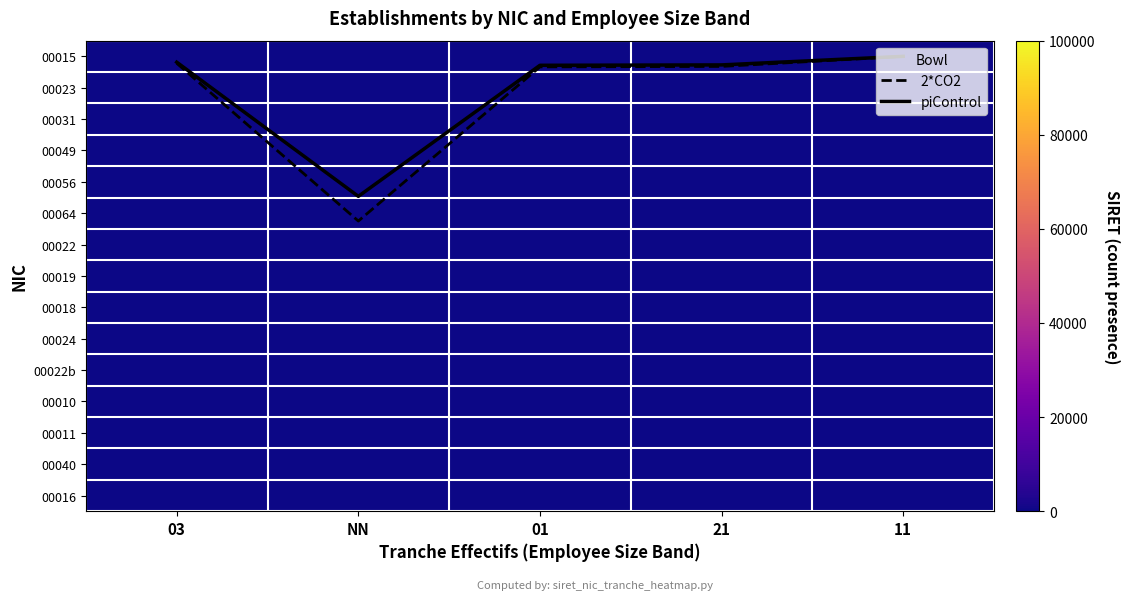

The value of 00049 at NN is 24.6. True or false?

False